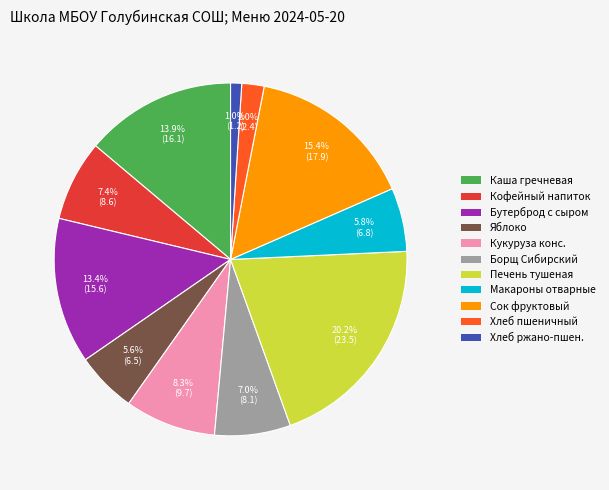

How many slices are in this pie chart?

11